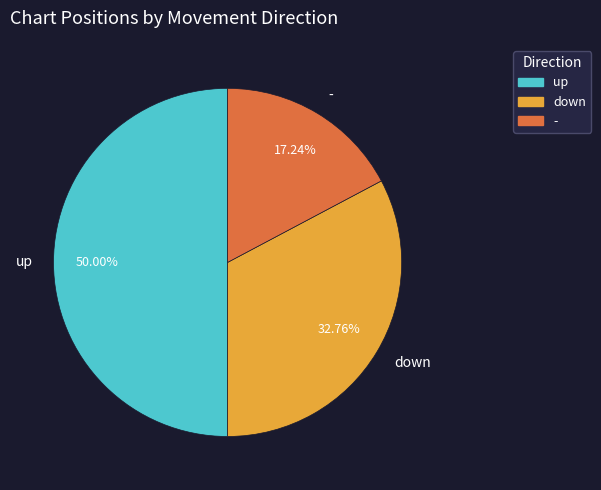

The down slice represents 41% of the pie. True or false?

False